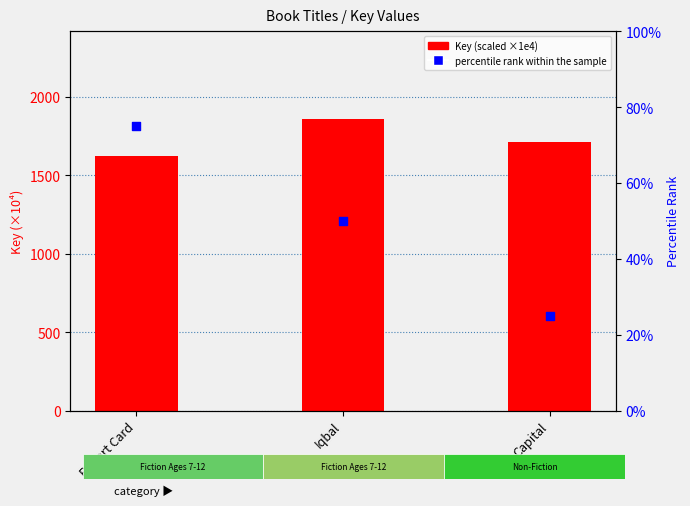

At which category is the sum across all series the highest?

Iqbal